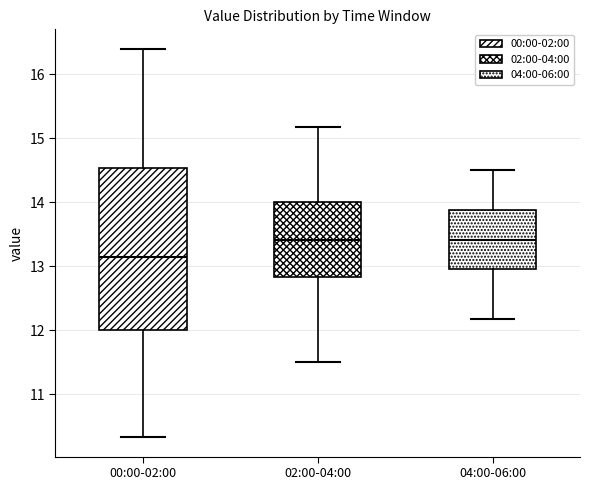

Where is the lower edge of the box for 00:00-02:00 on the y-axis? The values are not printed on the chart, so give them approximately, as read against the axis.

12.0